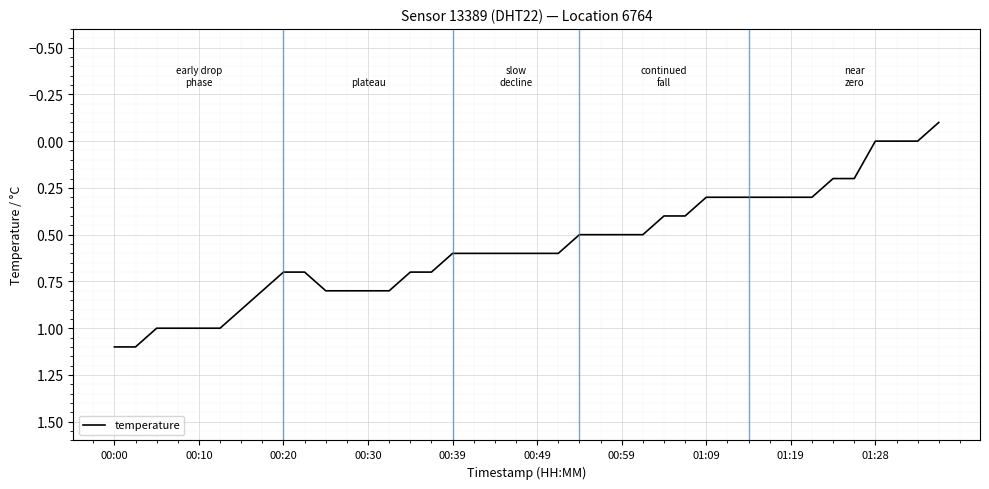

Reading left to right, extract all data points from this chart.

1.1	1.1	1.0	1.0	1.0	1.0	0.9	0.8	0.7	0.7	0.8	0.8	0.8	0.8	0.7	0.7	0.6	0.6	0.6	0.6	0.6	0.6	0.5	0.5	0.5	0.5	0.4	0.4	0.3	0.3	0.3	0.3	0.3	0.3	0.2	0.2	0.0	0.0	0.0	-0.1